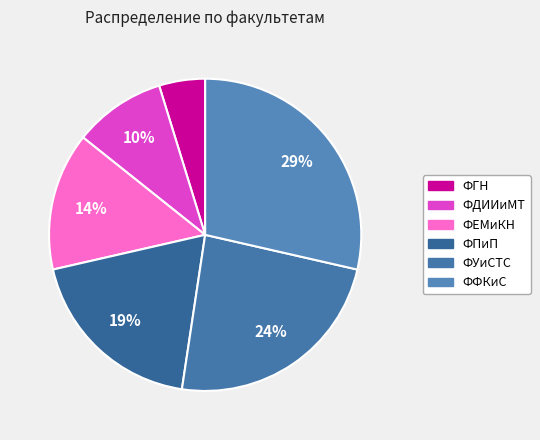

Does ФЕМиКН account for over 50% of the chart?

No